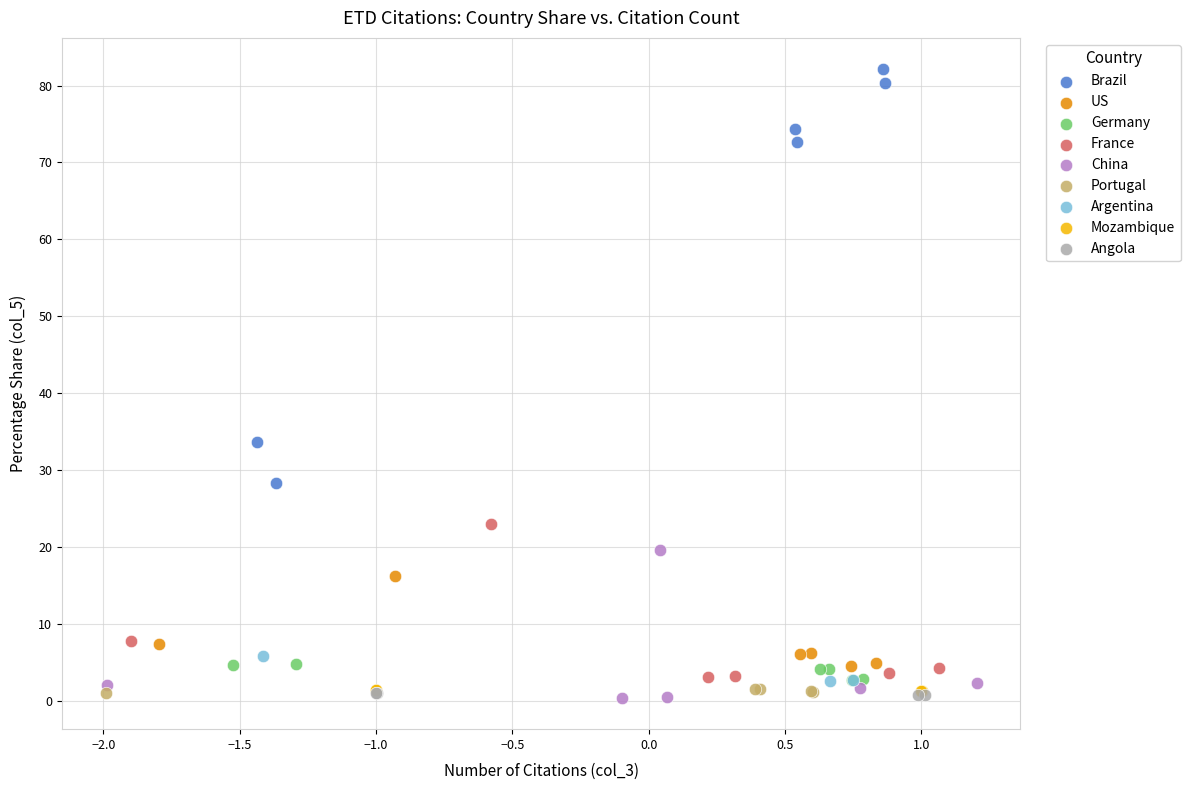

What are all the series names shown in the legend?

Brazil, US, Germany, France, China, Portugal, Argentina, Mozambique, Angola